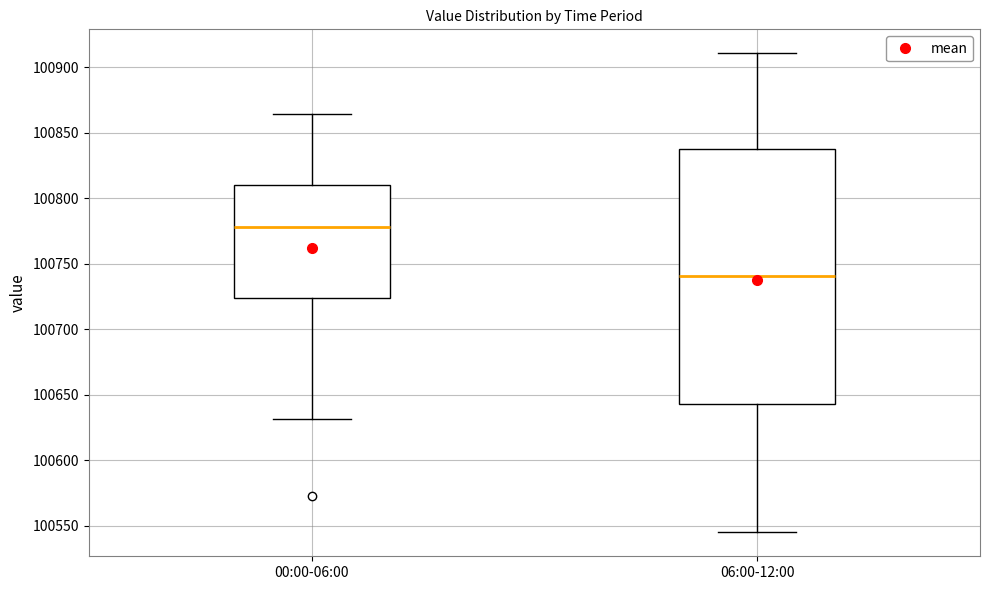

Reading left to right, transcribe this box plot: for each box, give where its median line is, the range the box spans, and where its two whiskers end, as read against the y-axis. The values are not printed on the chart, so give them approximately, as read against the axis.

00:00-06:00: median 100780, box 100725 to 100810, whiskers 100630 to 100865
06:00-12:00: median 100740, box 100645 to 100840, whiskers 100545 to 100910